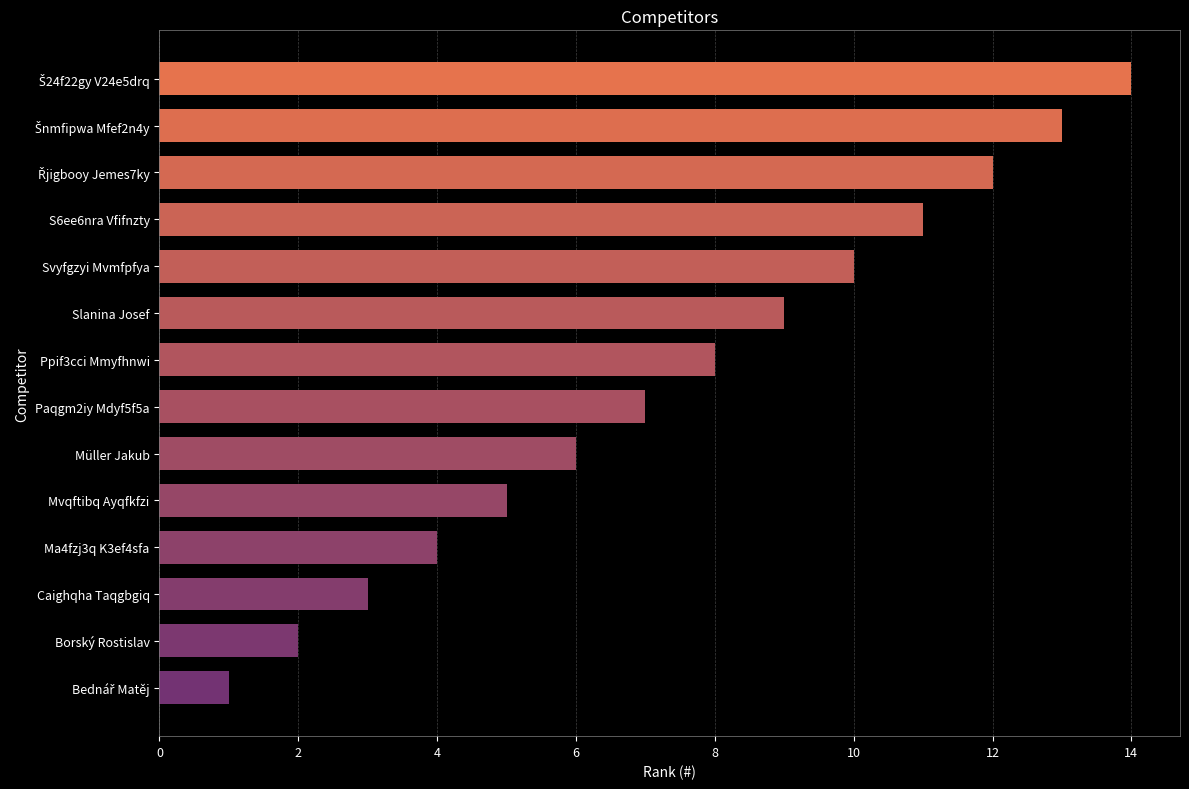

Which has a higher value, Paqgm2iy Mdyf5f5a or Slanina Josef?

Slanina Josef